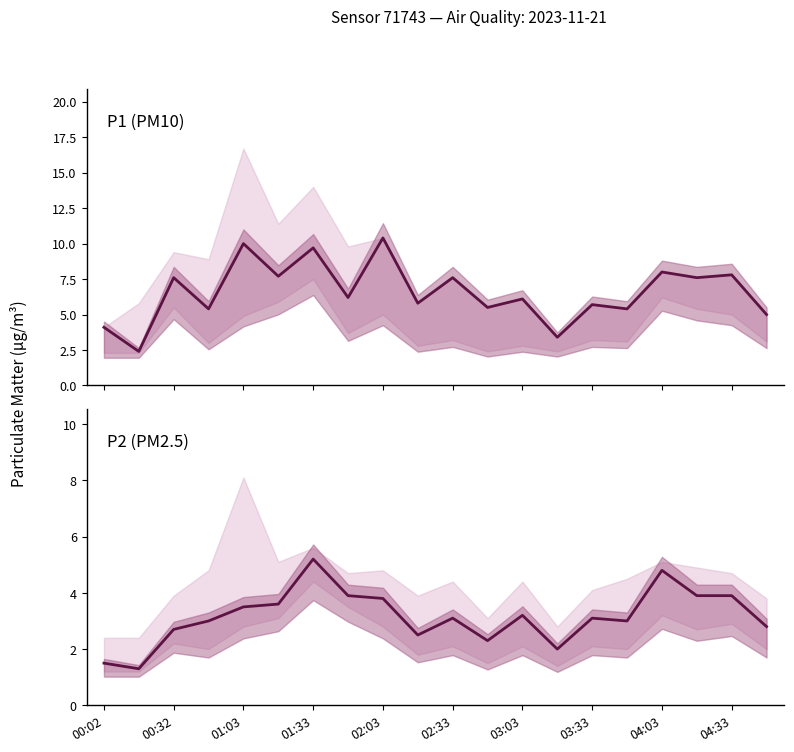

Which series has the largest total across all categories?

P1